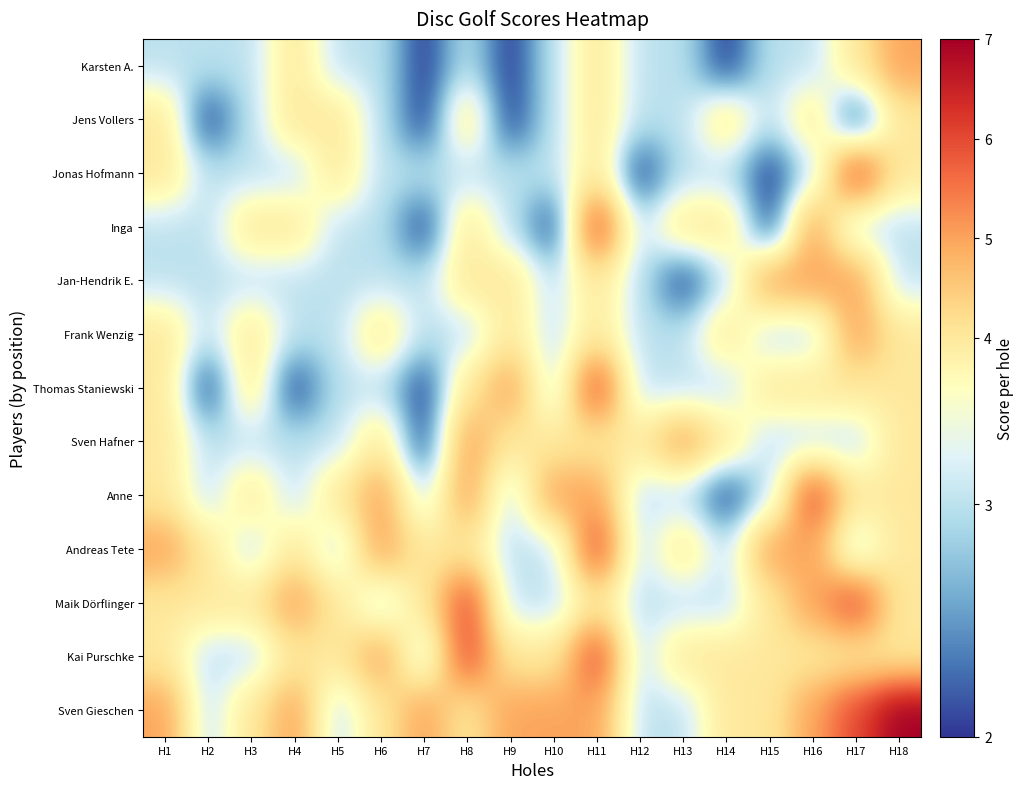

How many distinct data groups are displayed?

13